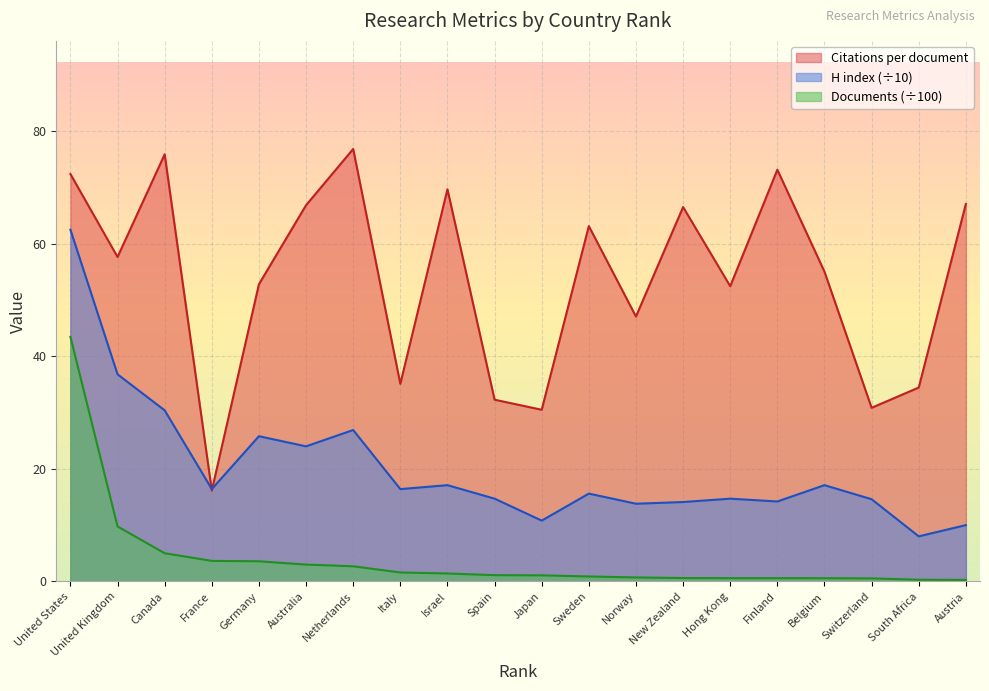

How many times do H index and Citations per document cross each other?

2